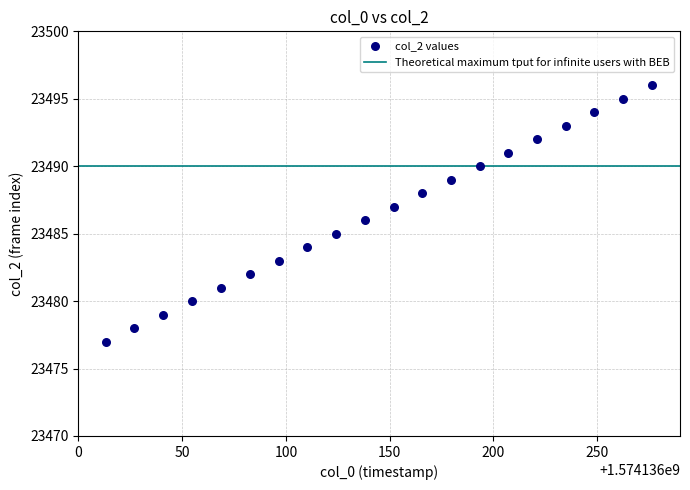

What is the range of Y values (max minus min)?

19